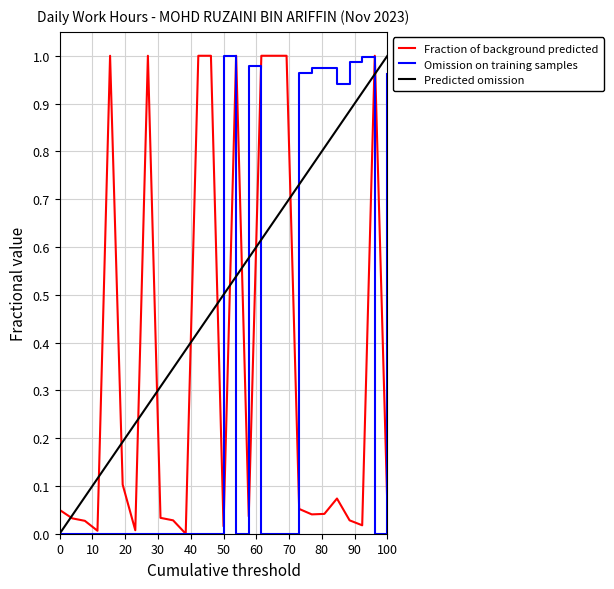

Which series has the largest total across all categories?

Predicted omission